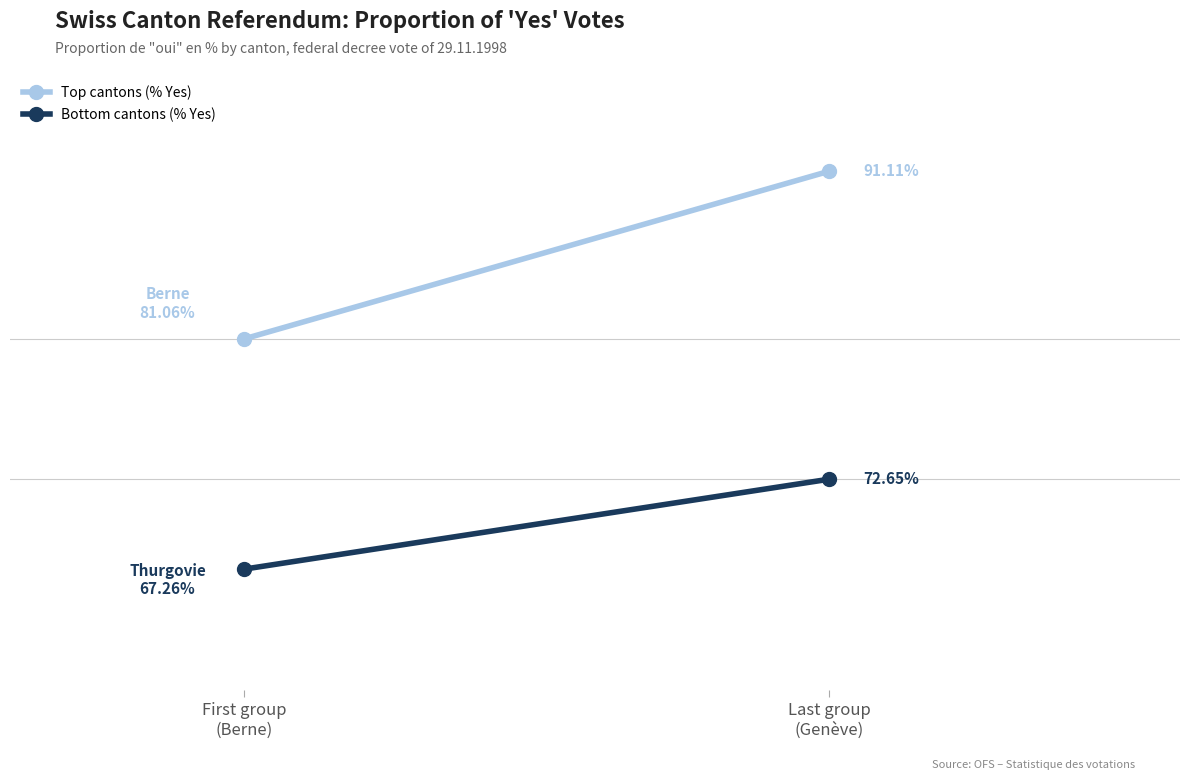

What are all the series names shown in the legend?

Top cantons (% Yes), Bottom cantons (% Yes)